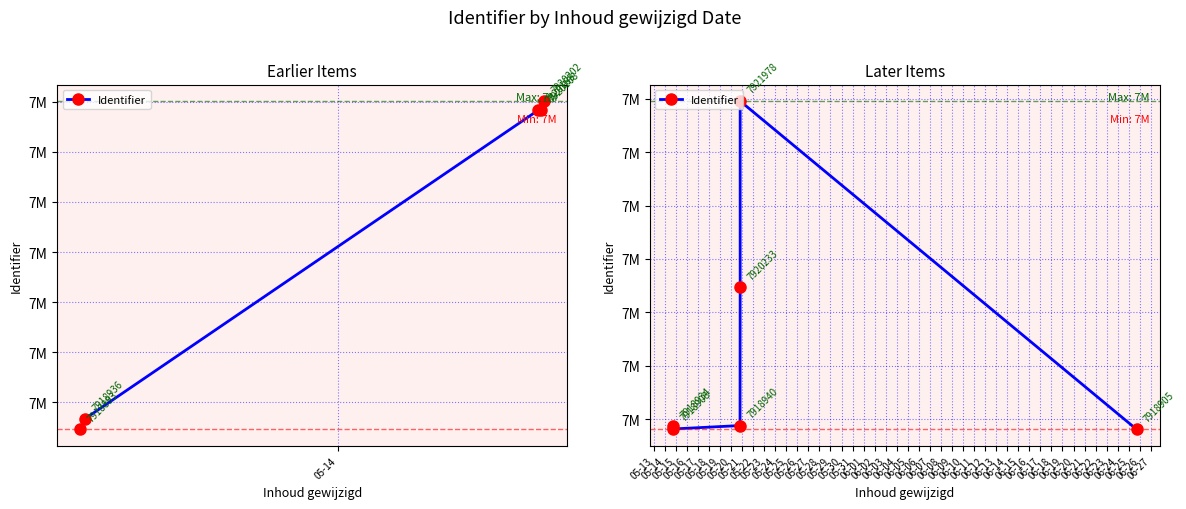

What is the maximum value shown in the chart?

7921978